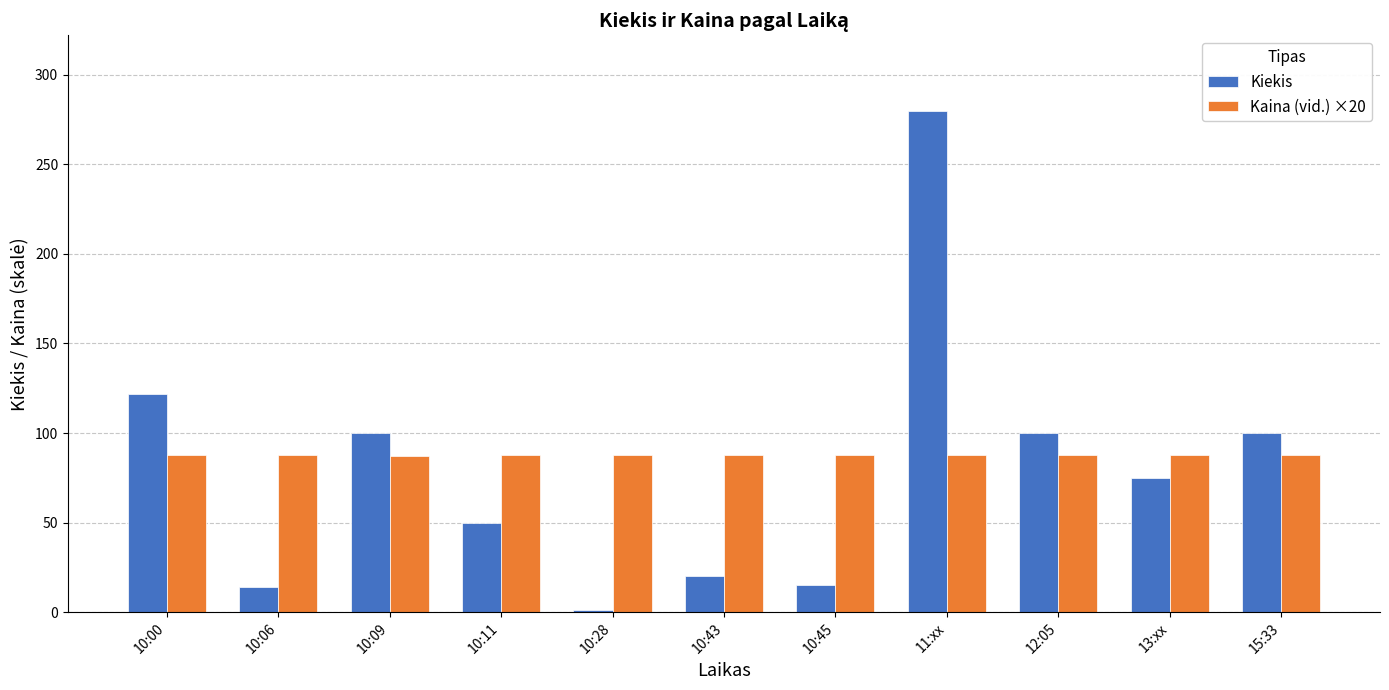

Which category has the lowest value across all series?

10:28